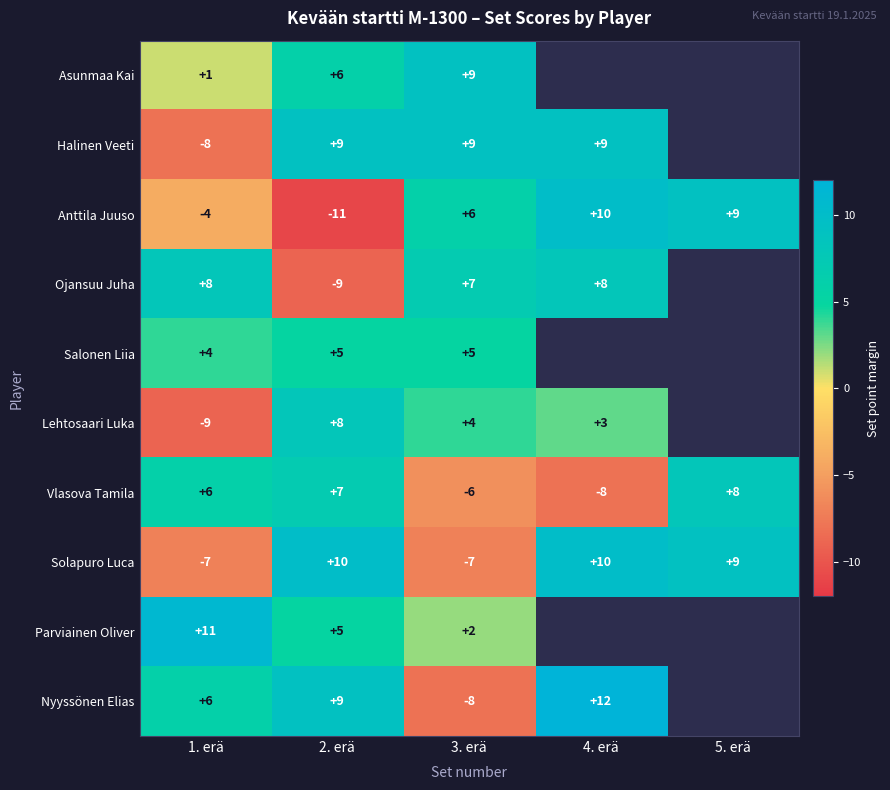

What is the difference between the highest and lowest values at 3. erä?

17